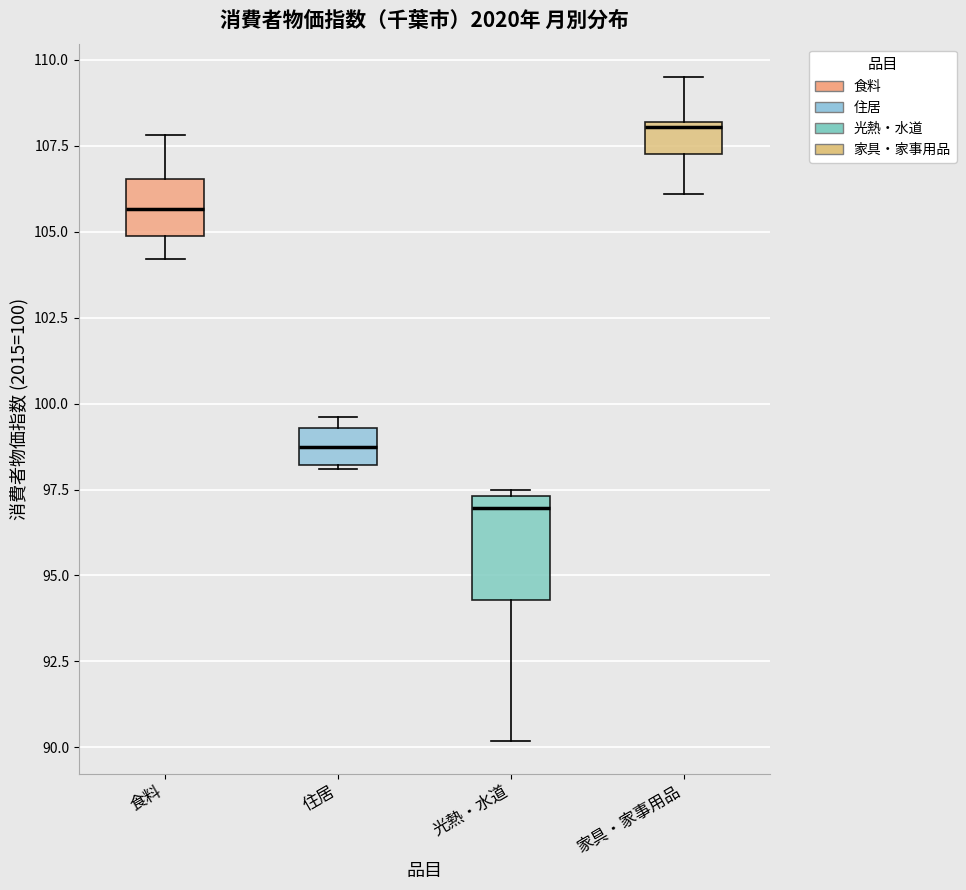

Reading left to right, read every box against the y-axis: the position of its median line, the range the box covers, and the ends of its whiskers. The values are not printed on the chart, so give them approximately, as read against the axis.

食料: median 105.5, box 105.0 to 106.5, whiskers 104.0 to 108.0
住居: median 99.0, box 98.0 to 99.5, whiskers 98.0 to 99.5 (just above the box's upper edge)
光熱・水道: median 97.0, box 94.5 to 97.5, whiskers 90.0 to 97.5 (just above the box's upper edge)
家具・家事用品: median 108.0 (just below the box's upper edge), box 107.5 to 108.0, whiskers 106.0 to 109.5